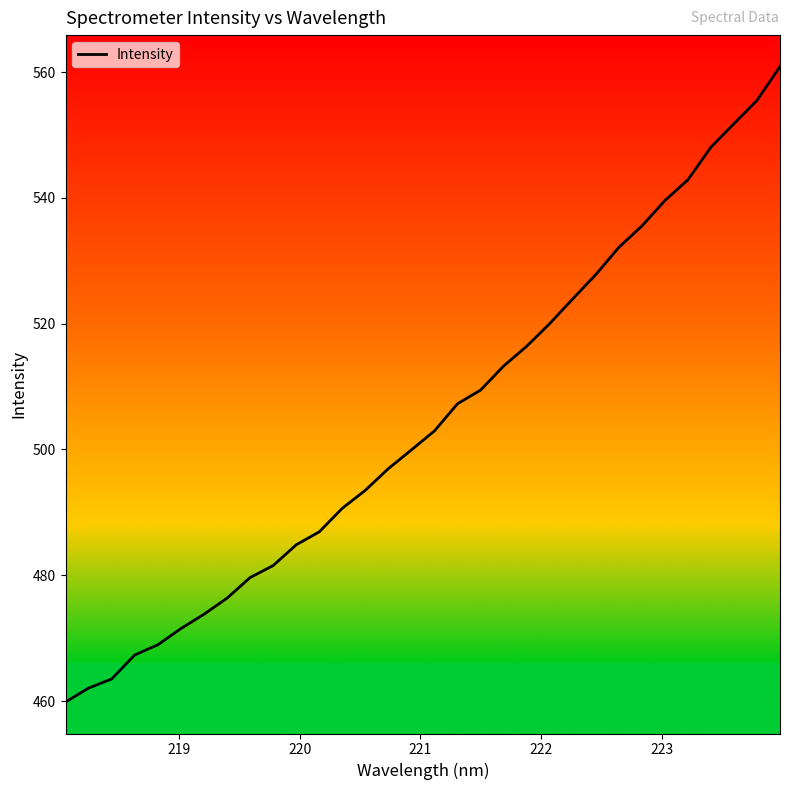

What is the difference between the maximum and minimum values?

101.0